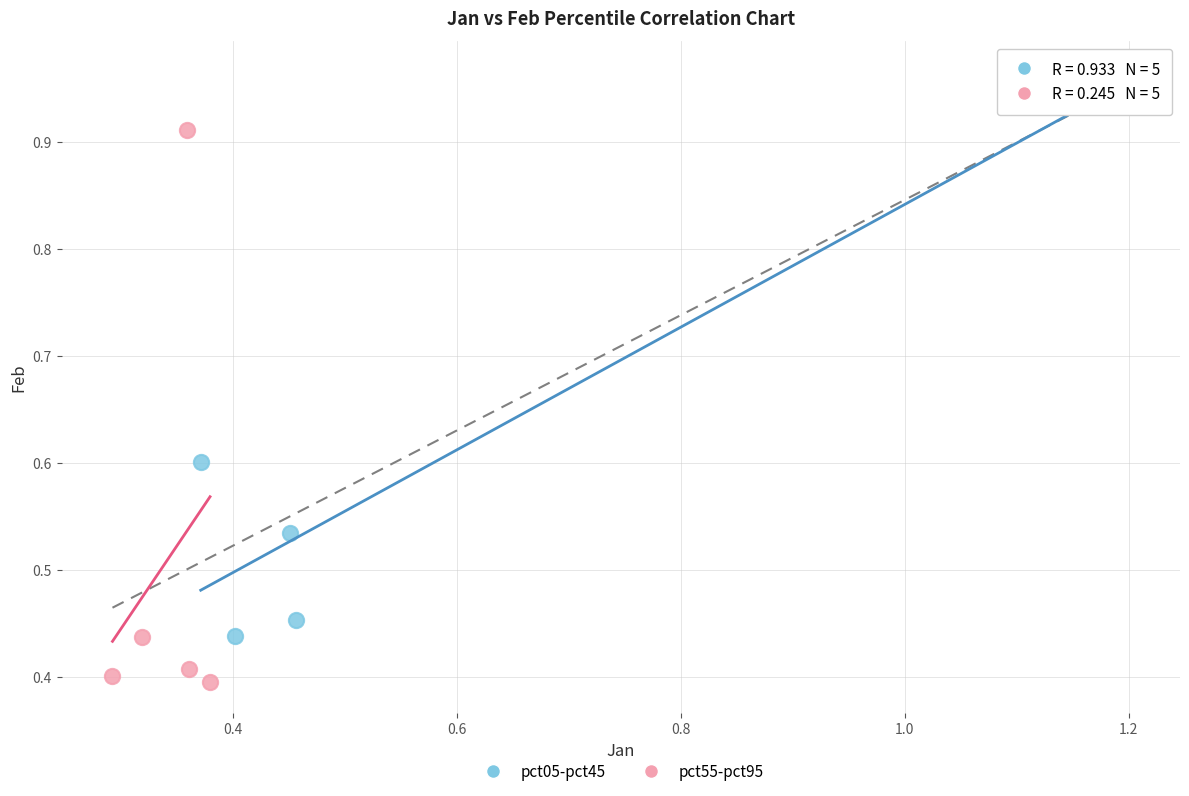

Which series contains the highest Y value?

pct05-pct45